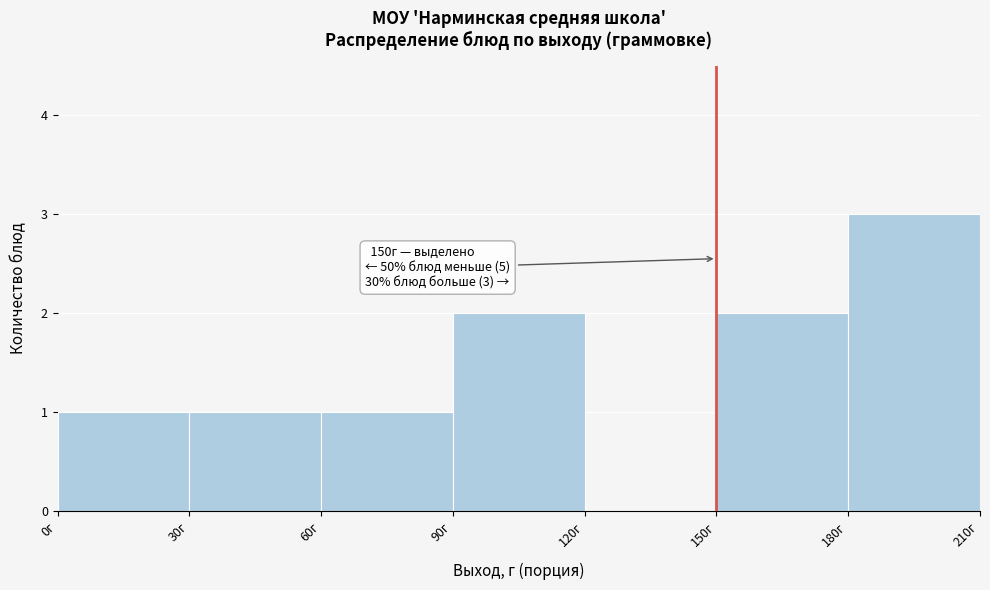

Over which range of the x-axis is the bar tallest?

180 to 210